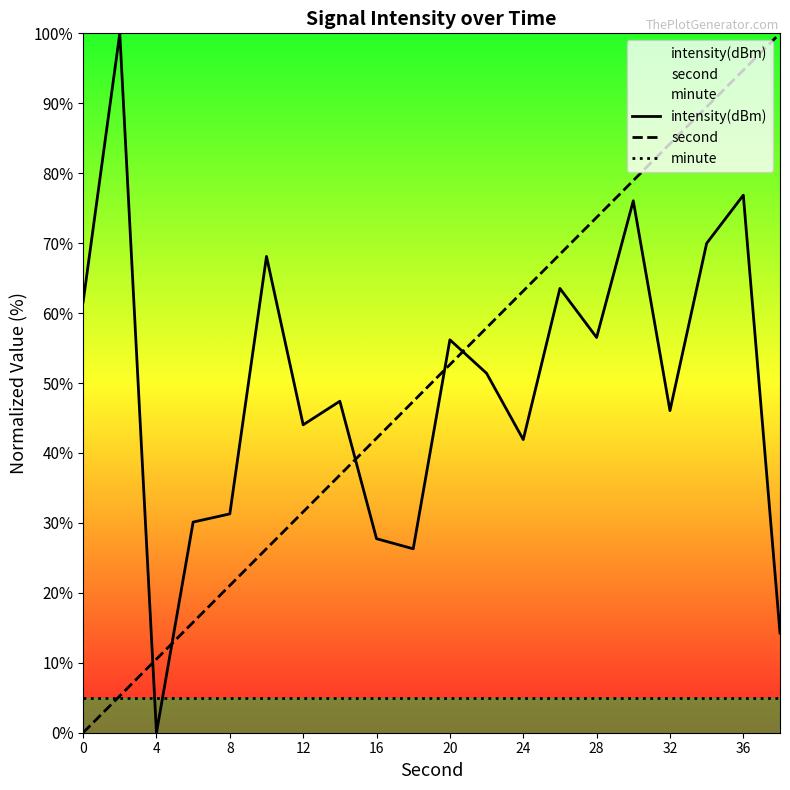

At which category is the sum across all series the highest?

36